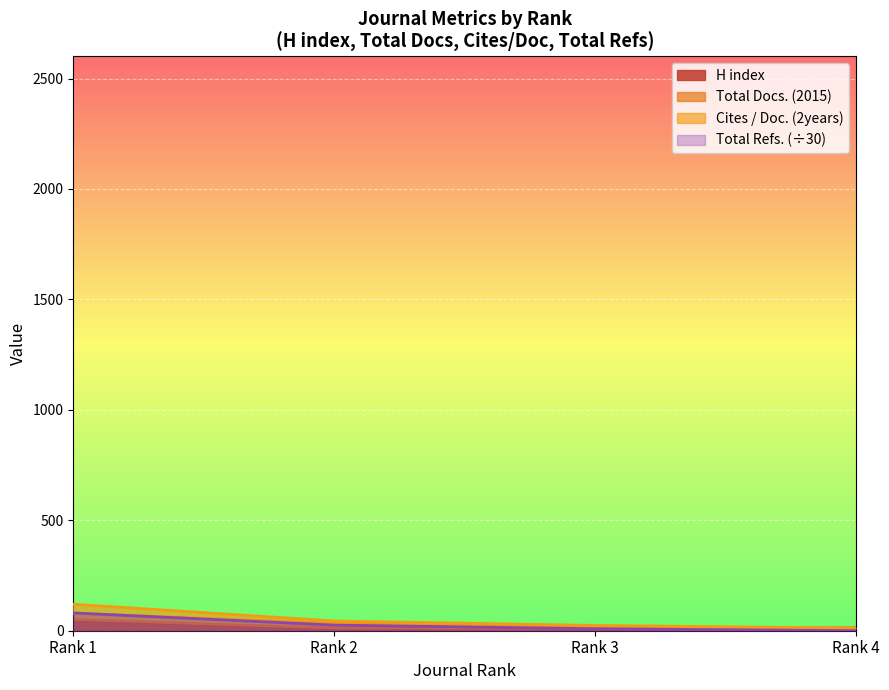

True or false: H index and Cites / Doc. (2years) intersect in this chart.

False